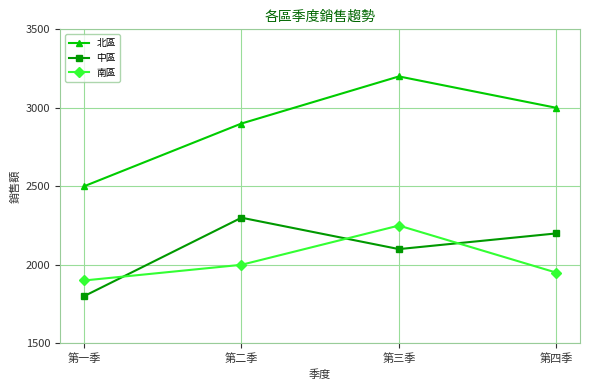

Which series has the largest range (max minus min)?

北區